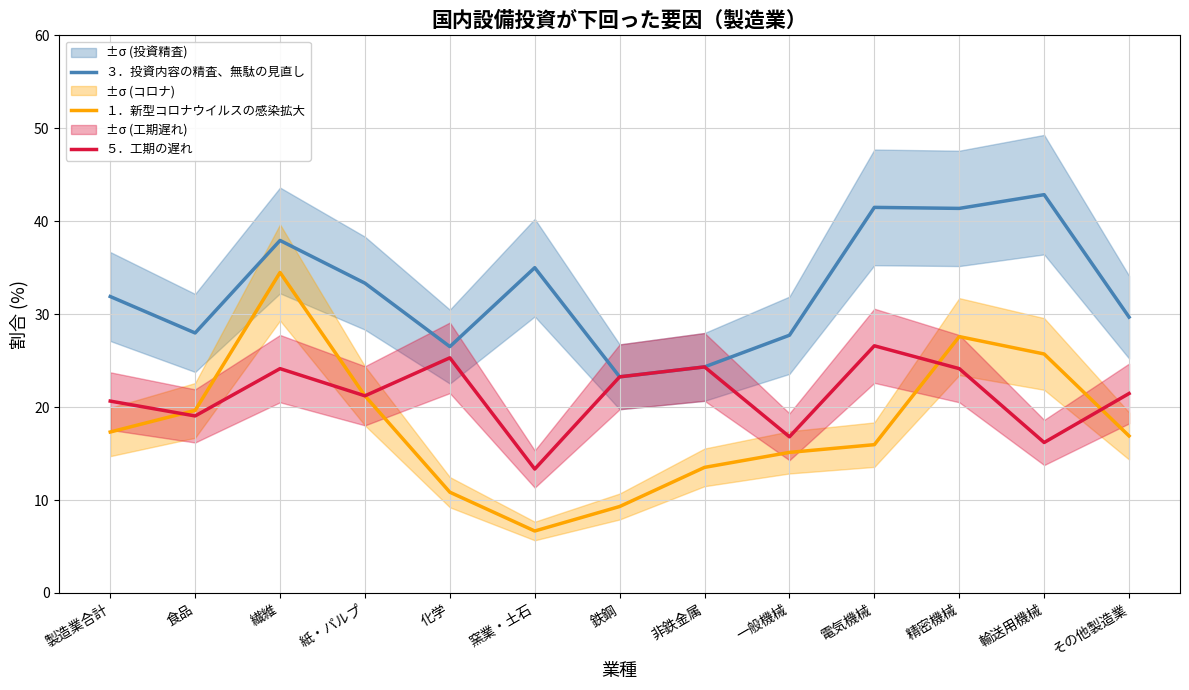

True or false: １．新型コロナウイルスの感染拡大 has more than 1 points higher than both neighbors.

True